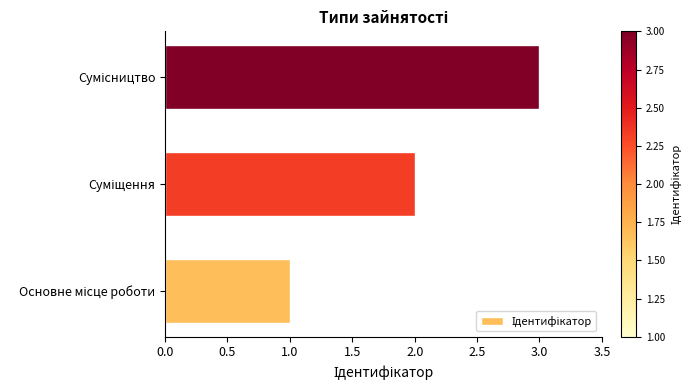

What is the sum of all values?

6